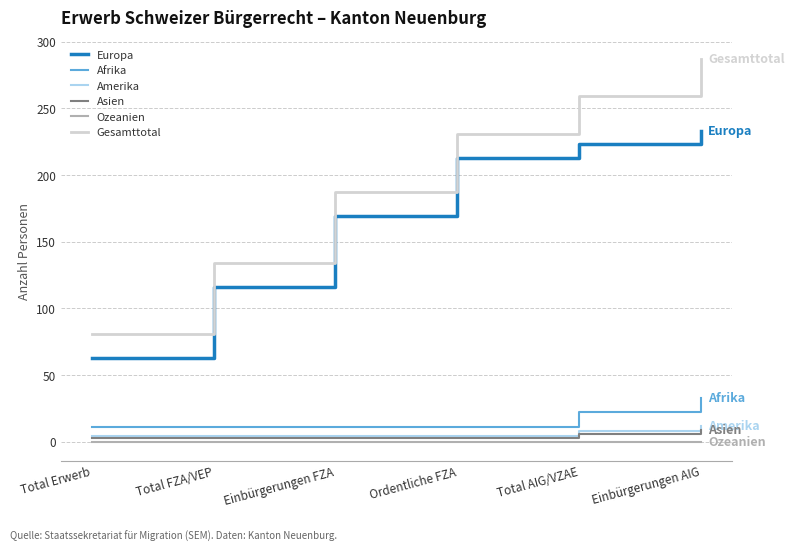

True or false: Gesamttotal and Asien intersect in this chart.

False